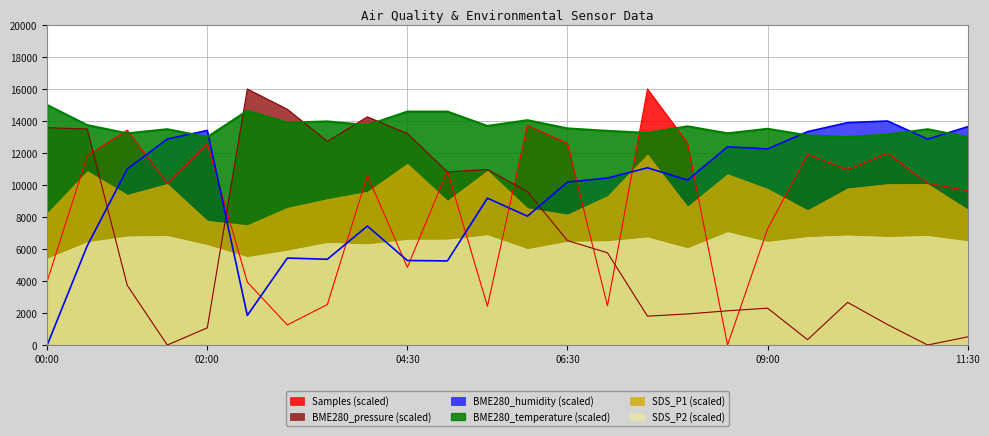

Which category has the lowest value in the BME280_humidity series?

00:00